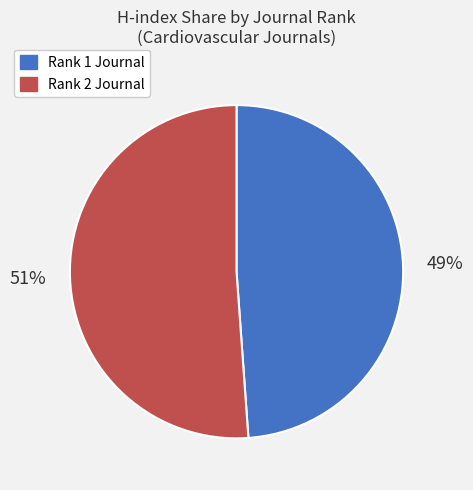

To the nearest percent, what is the average slice percentage?

50%